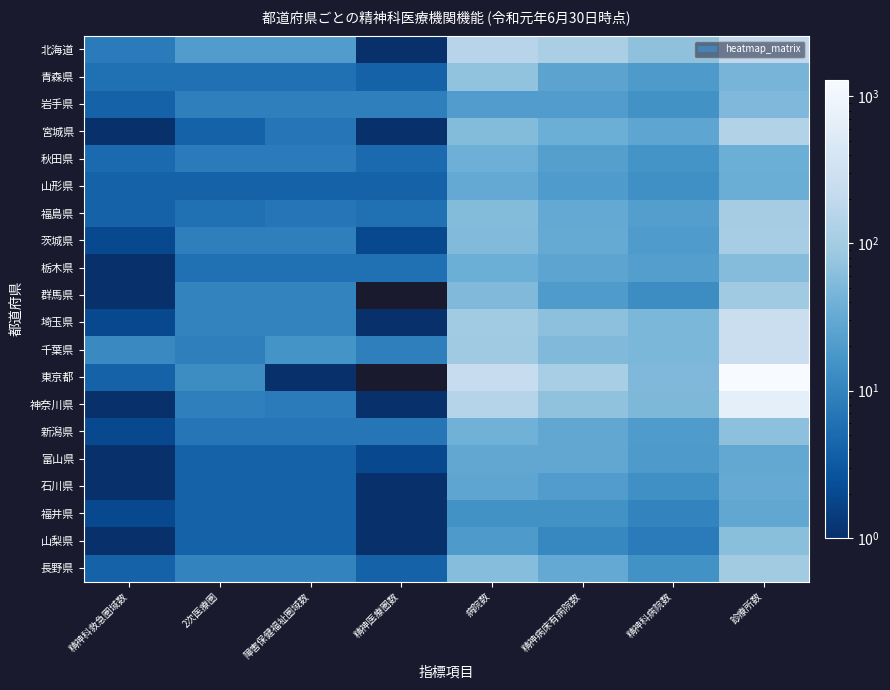

At which label does 北海道 reach its peak?

診療所数